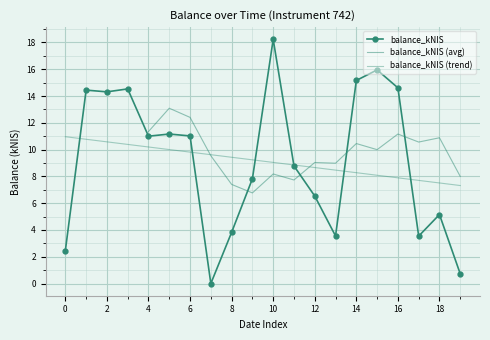

What is the difference between the second highest and second lowest values?

15.2